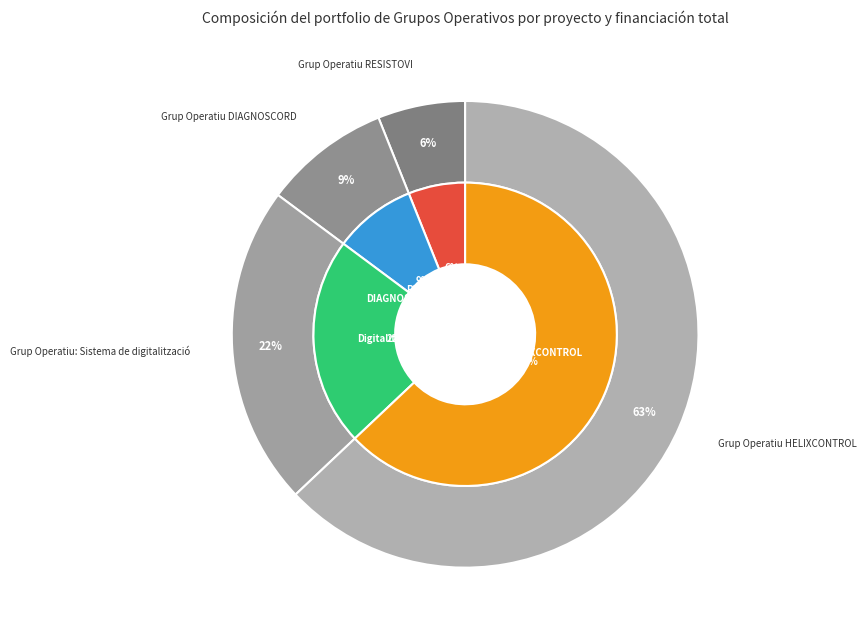

To the nearest percent, what is the difference between the DIAGNOSCORD and HELIXCONTROL slice percentages?

54%